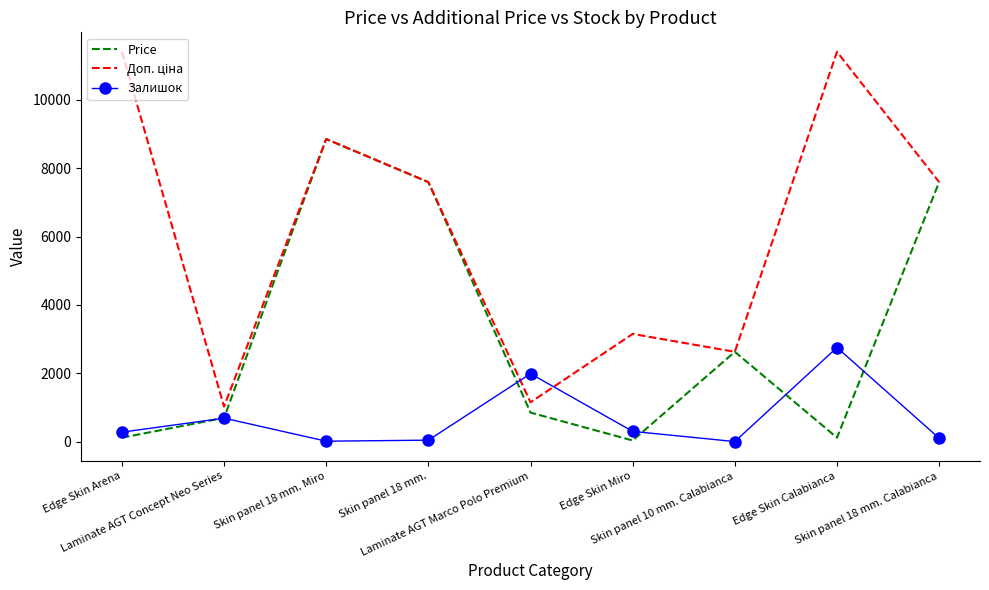

What is the greatest value displayed?

11410.0